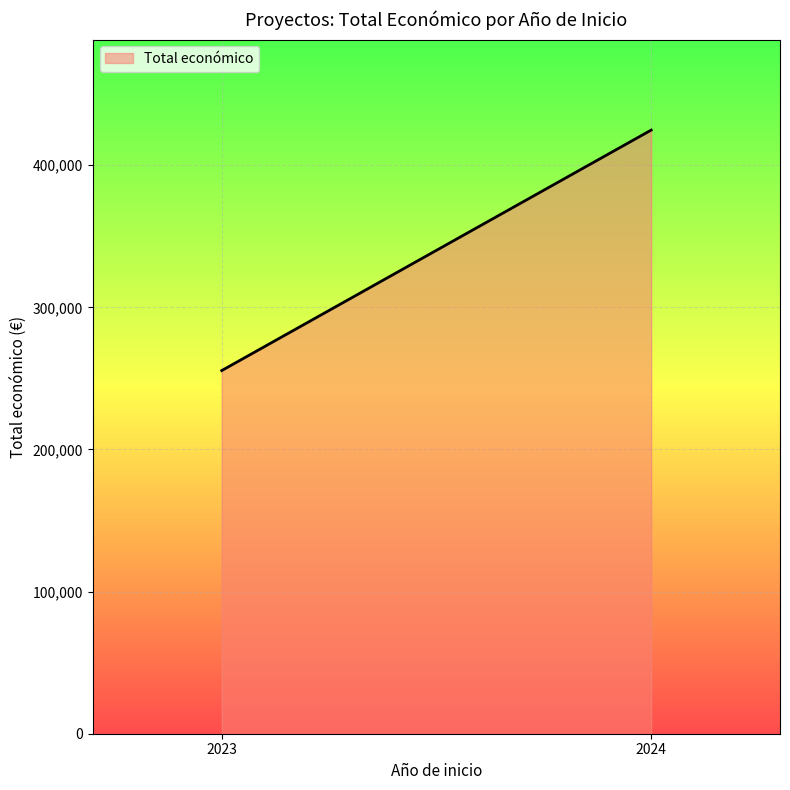

What is the approximate value at 2024, to the nearest 50?

424700